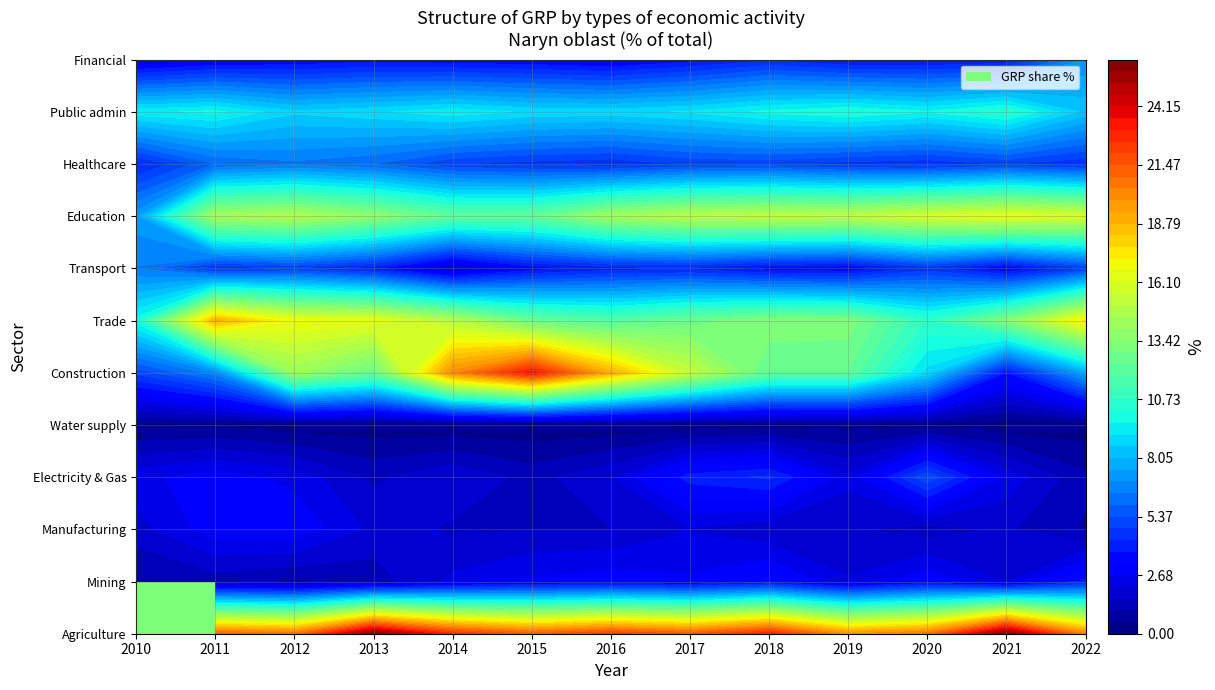

Reading left to right, transcribe all the data shown in this chart.

Agriculture: 14.5	21.2	20.7	26.2	22.7	21.3	22.2	21.4	23.0	19.8	20.7	26.3	20.2
Mining: 1.0	1.3	1.0	1.3	2.3	2.8	3.0	2.8	3.4	2.2	3.1	2.1	3.9
Manufacturing: 1.9	3.0	3.1	2.0	1.5	1.6	1.6	2.1	1.7	1.7	1.3	1.7	1.0
Electricity & Gas: 2.5	3.0	2.5	1.5	2.1	1.4	2.1	4.0	4.4	2.3	5.3	2.5	1.2
Water supply: 0.4	0.4	0.2	0.2	0.1	0.1	0.1	0.1	0.2	0.3	0.3	0.2	0.2
Construction: 5.0	6.7	14.1	12.5	20.1	23.4	19.0	15.4	12.3	12.3	8.9	3.7	7.6
Trade: 9.9	19.0	16.7	16.5	14.9	12.5	11.8	12.6	13.3	13.2	10.7	13.3	17.4
Transport: 6.4	4.4	4.8	3.9	1.8	3.4	4.0	4.1	3.4	3.2	4.5	3.1	4.8
Education: 7.3	14.4	14.8	13.7	12.2	12.3	14.3	15.1	15.3	15.2	16.0	16.5	16.0
Healthcare: 4.1	5.9	6.3	5.9	4.9	4.6	4.4	4.9	5.0	4.6	4.4	4.9	4.4
Public admin: 9.5	9.8	8.7	9.0	9.5	9.0	8.9	9.2	9.8	10.2	9.7	10.5	8.4
Financial: 2.4	3.0	3.2	3.5	3.3	3.2	2.9	3.5	4.2	3.6	3.6	3.8	7.1